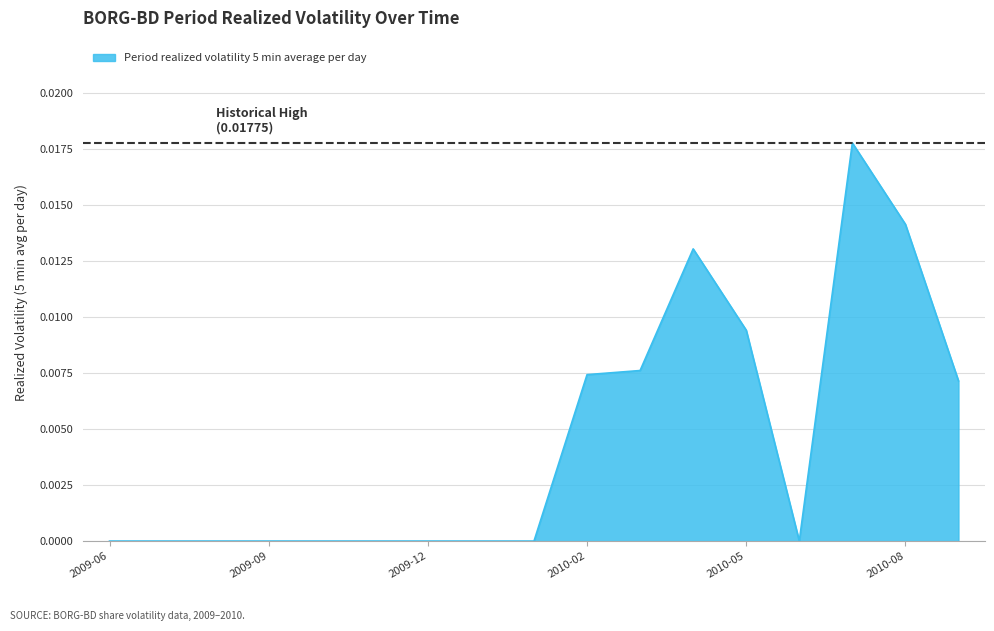

What is the sum of all values?

0.1